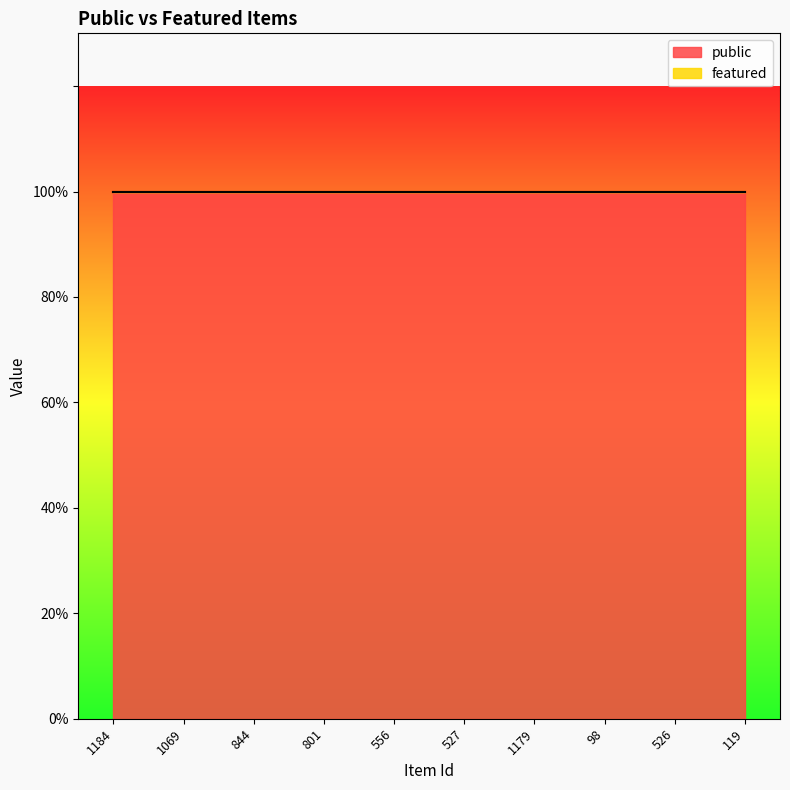

At how many categories does at least one series exceed 0?

10